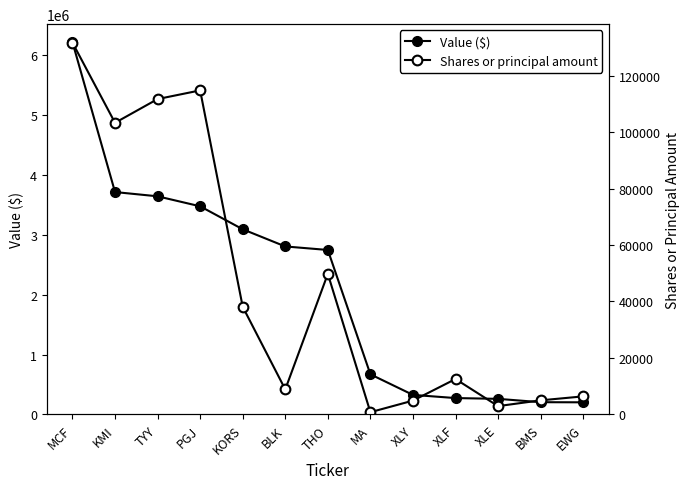

What is the difference between the second highest and second lowest values in the Shares or principal amount series?

111789